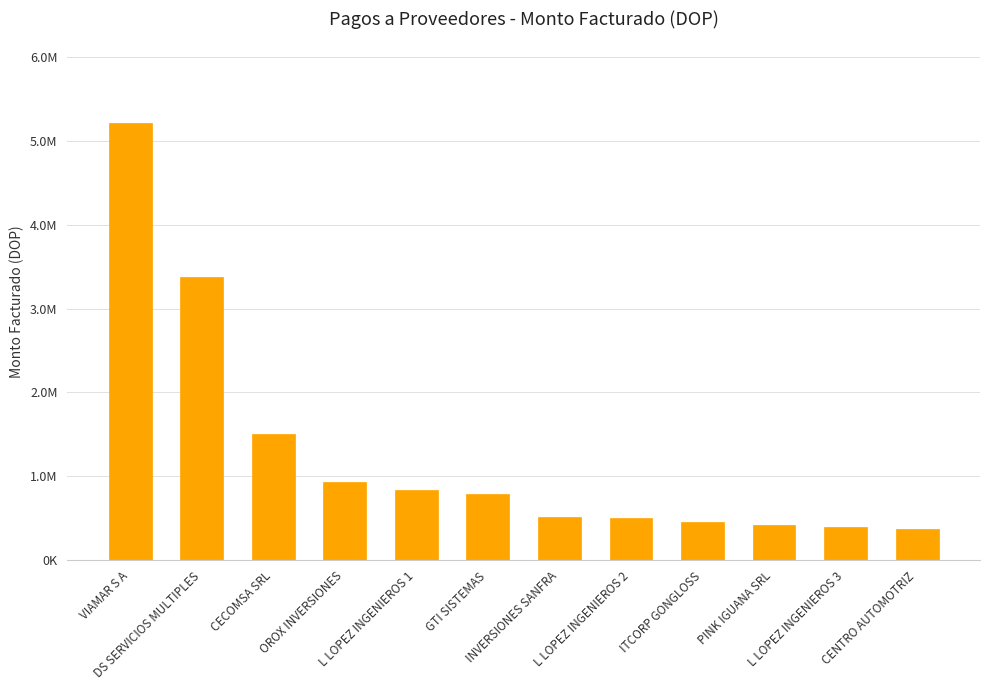

Rank the categories by value from highest to lowest.

VIAMAR S A, DS SERVICIOS MULTIPLES, CECOMSA SRL, OROX INVERSIONES, L LOPEZ INGENIEROS 1, GTI SISTEMAS, INVERSIONES SANFRA, L LOPEZ INGENIEROS 2, ITCORP GONGLOSS, PINK IGUANA SRL, L LOPEZ INGENIEROS 3, CENTRO AUTOMOTRIZ